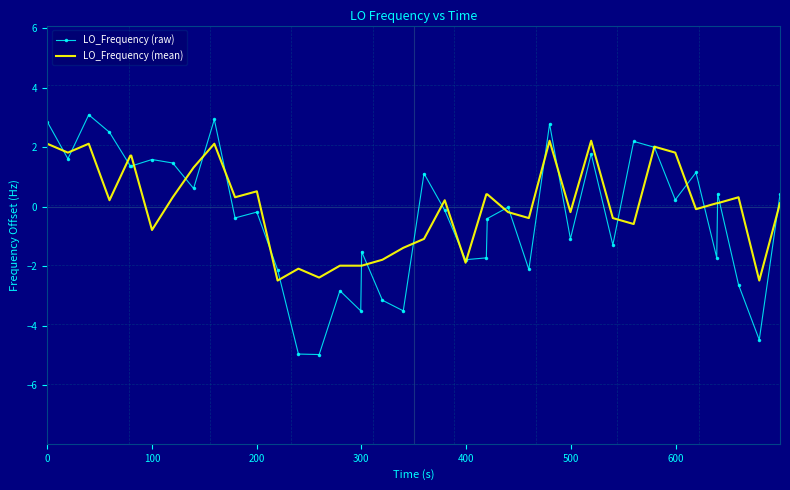

What is the highest value of the LO_Frequency (mean) series?

2.2